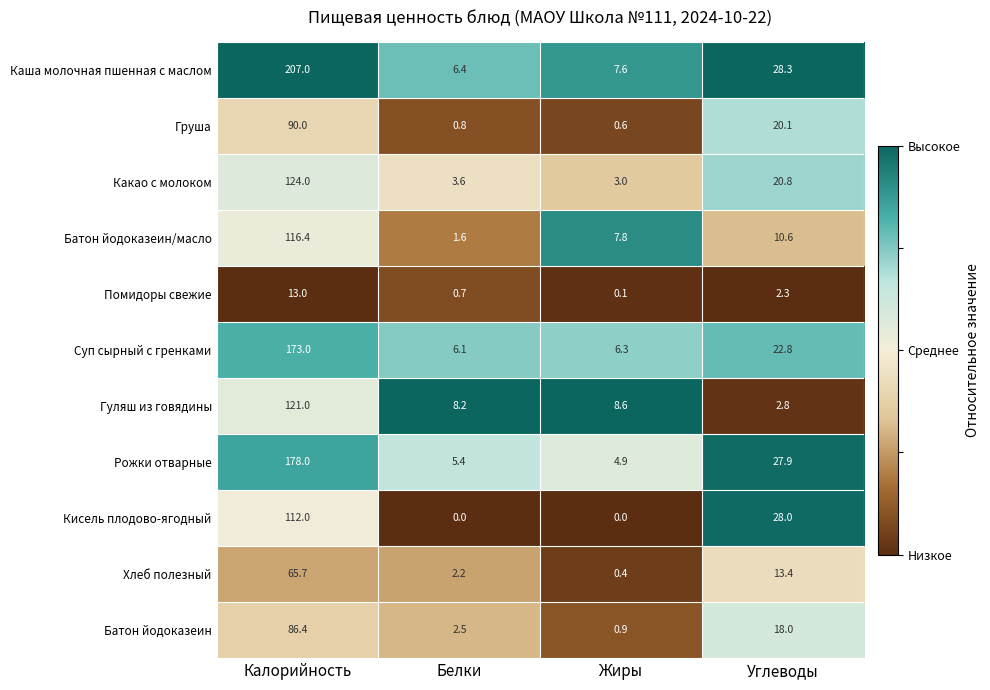

At how many categories does at least one series exceed 0?

4